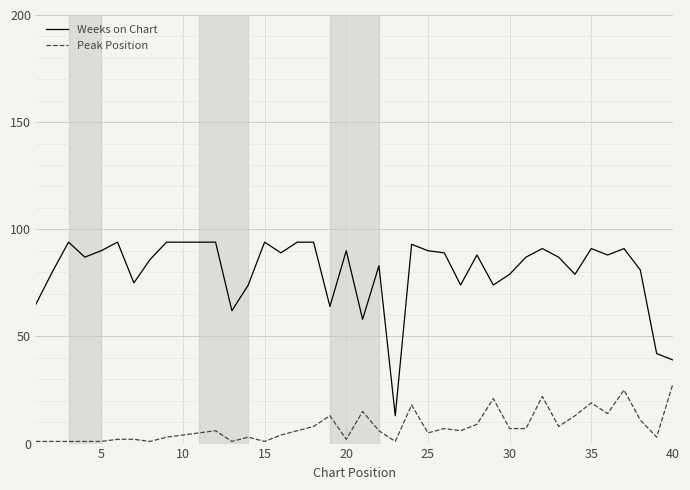

True or false: Peak Position and Weeks on Chart intersect in this chart.

False